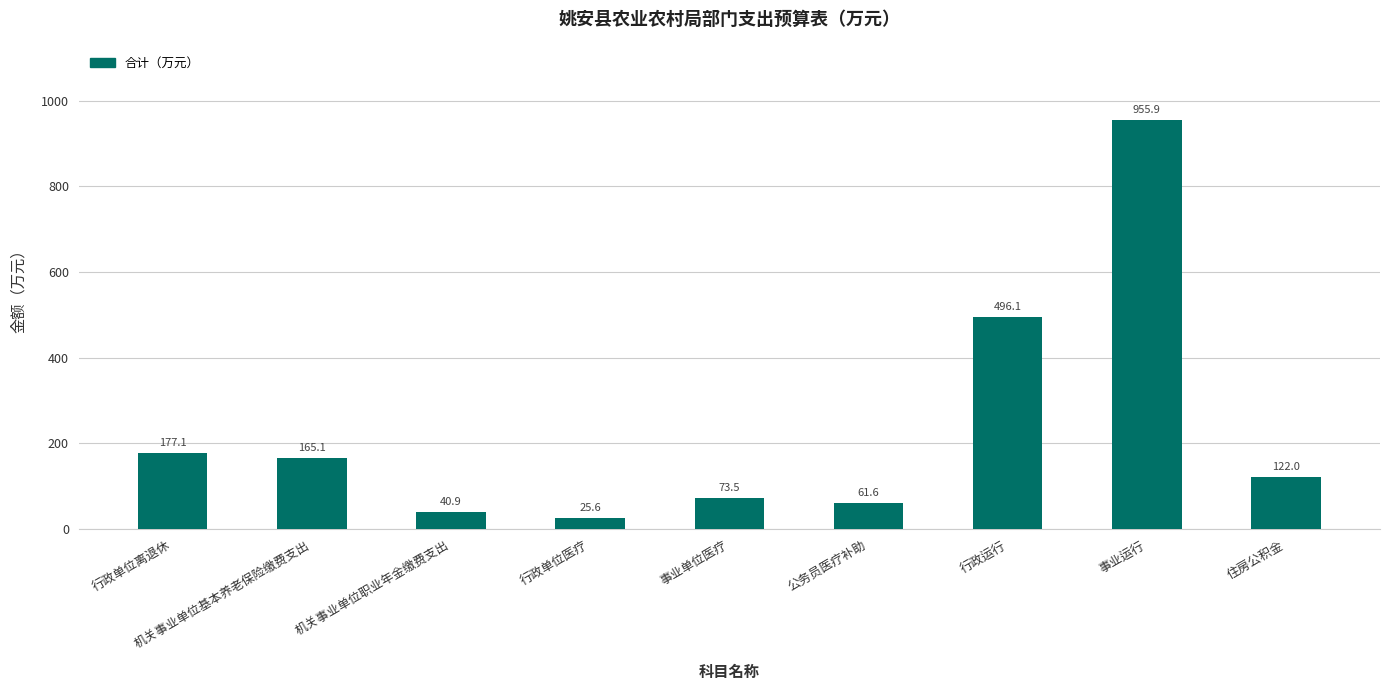

Where is the data nearest to the value 490?

行政运行